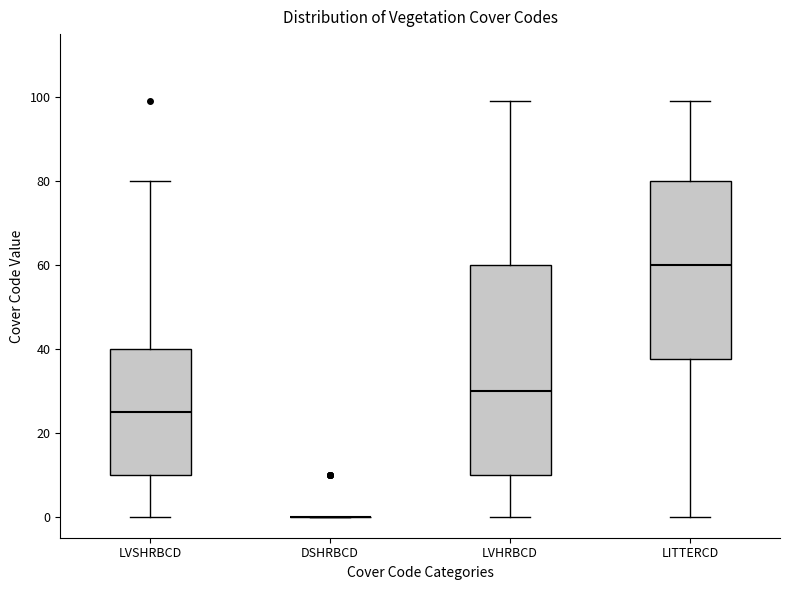

Comparing the boxes themselves (not the whiskers), which one is the tallest?

LVHRBCD